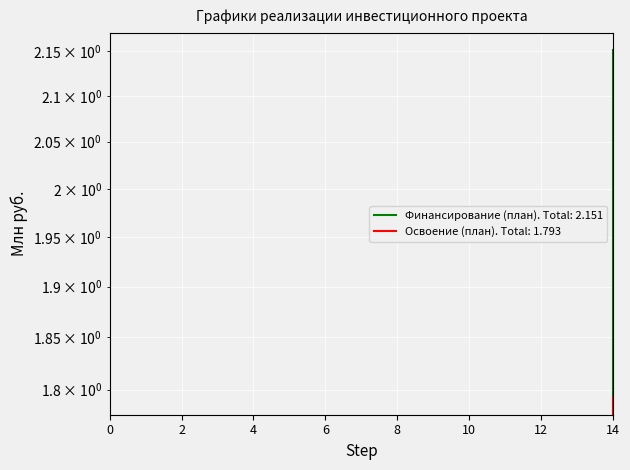

How many lines are shown in the chart?

2